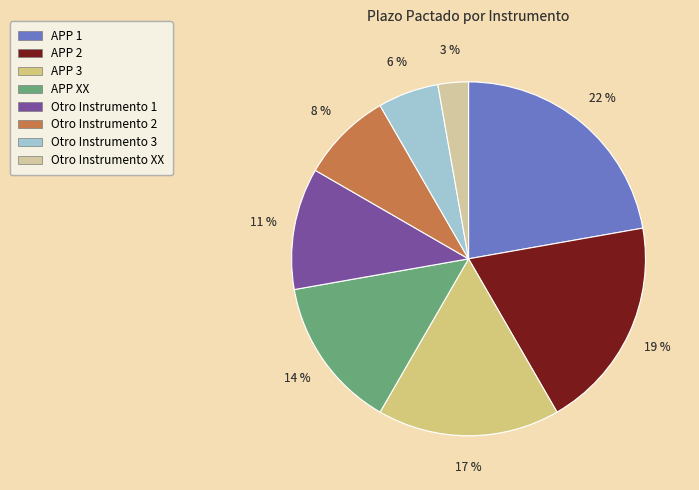

True or false: APP 2 accounts for 30% of the total.

False